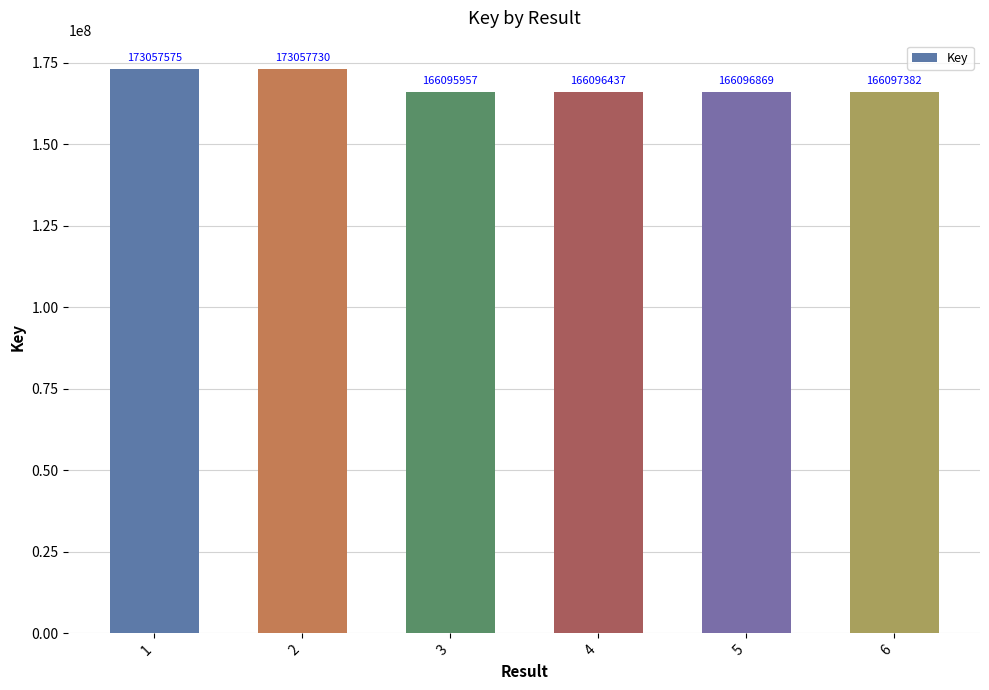

True or false: the data shows 166097382 at 6.

True